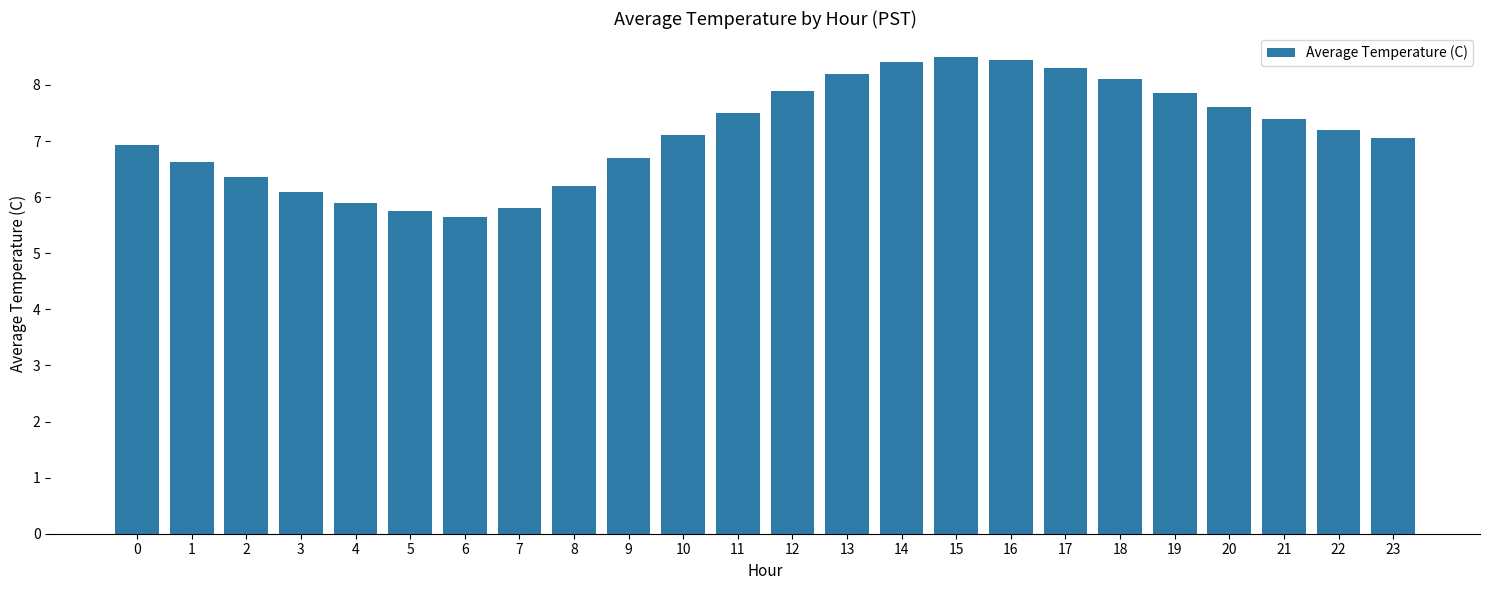

True or false: the data shows 6.6 at 1.

True